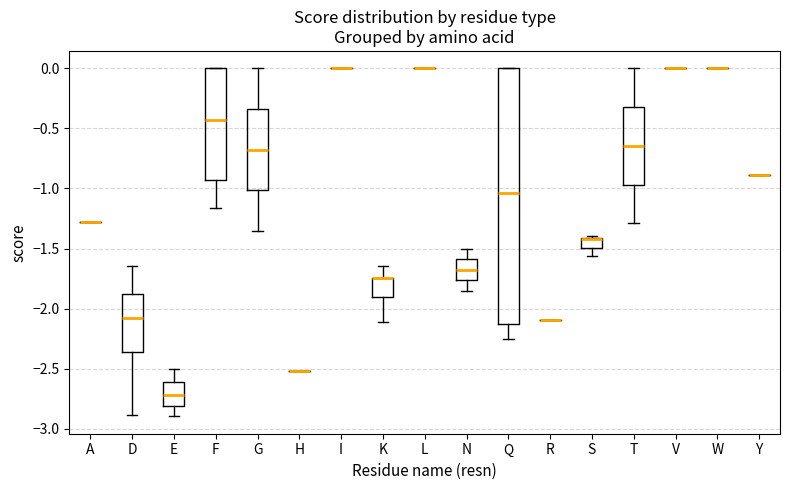

Reading left to right, transcribe this box plot: for each box, give where its median line is, the range the box spans, and where its two whiskers end, as read against the y-axis. The values are not printed on the chart, so give them approximately, as read against the axis.

A: box collapsed to a line at -1.30, whiskers -1.30 to -1.30
D: median -2.10, box -2.35 to -1.90, whiskers -2.90 to -1.65
E: median -2.70, box -2.80 to -2.60, whiskers -2.90 to -2.50
F: median -0.45, box -0.95 to 0.00, whiskers -1.15 to 0.00
G: median -0.70, box -1.00 to -0.35, whiskers -1.35 to 0.00
H: box collapsed to a line at -2.50, whiskers -2.50 to -2.50
I: box collapsed to a line at 0.00, whiskers 0.00 to 0.00
K: median -1.75 (drawn on the box's upper edge), box -1.90 to -1.75, whiskers -2.10 to -1.65
L: box collapsed to a line at 0.00, whiskers 0.00 to 0.00
N: median -1.70, box -1.75 to -1.60, whiskers -1.85 to -1.50
Q: median -1.05, box -2.15 to 0.00, whiskers -2.25 to 0.00
R: box collapsed to a line at -2.10, whiskers -2.10 to -2.10
S: median -1.40, box -1.50 to -1.40, whiskers -1.55 to -1.40
T: median -0.65, box -0.95 to -0.30, whiskers -1.30 to 0.00
V: box collapsed to a line at 0.00, whiskers 0.00 to 0.00
W: box collapsed to a line at 0.00, whiskers 0.00 to 0.00
Y: box collapsed to a line at -0.90, whiskers -0.90 to -0.90